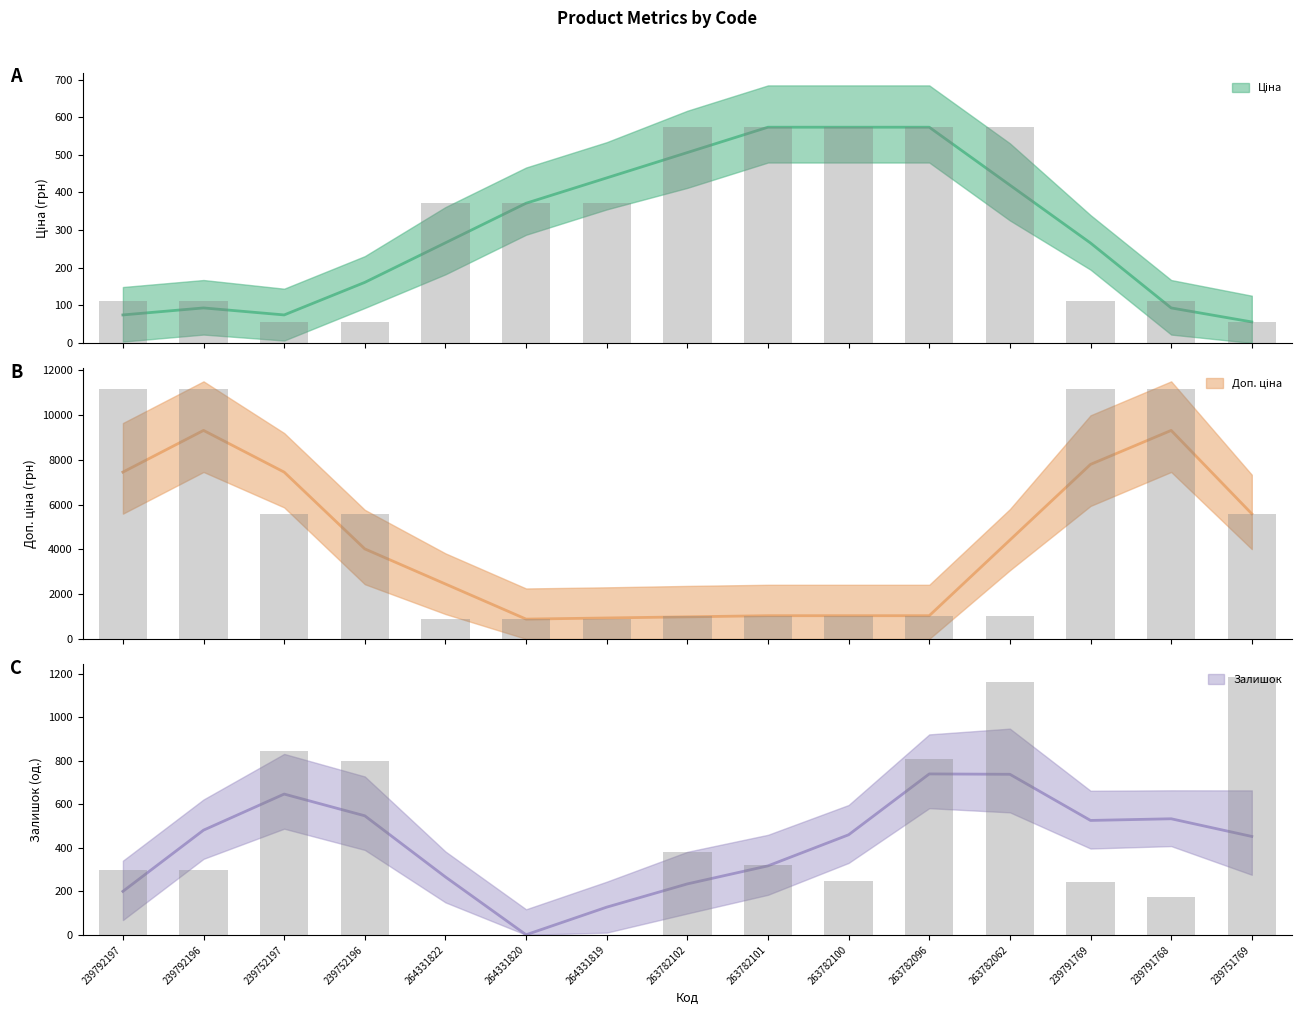

Reading left to right, transcribe all the data shown in this chart.

Ціна: 111.7	111.7	55.9	55.9	371.4	371.4	371.4	573.5	573.5	573.5	573.5	573.5	111.7	111.7	55.9
Доп. ціна: 11169.0	11169.0	5585.0	5585.0	883.0	883.0	883.0	1035.1	1035.1	1035.1	1035.1	1035.1	11169.0	11169.0	5585.0
Залишок: 300.0	300.0	845.0	798.0	0.0	1.0	0.0	381.0	322.0	249.0	810.0	1162.0	244.0	173.0	1185.0